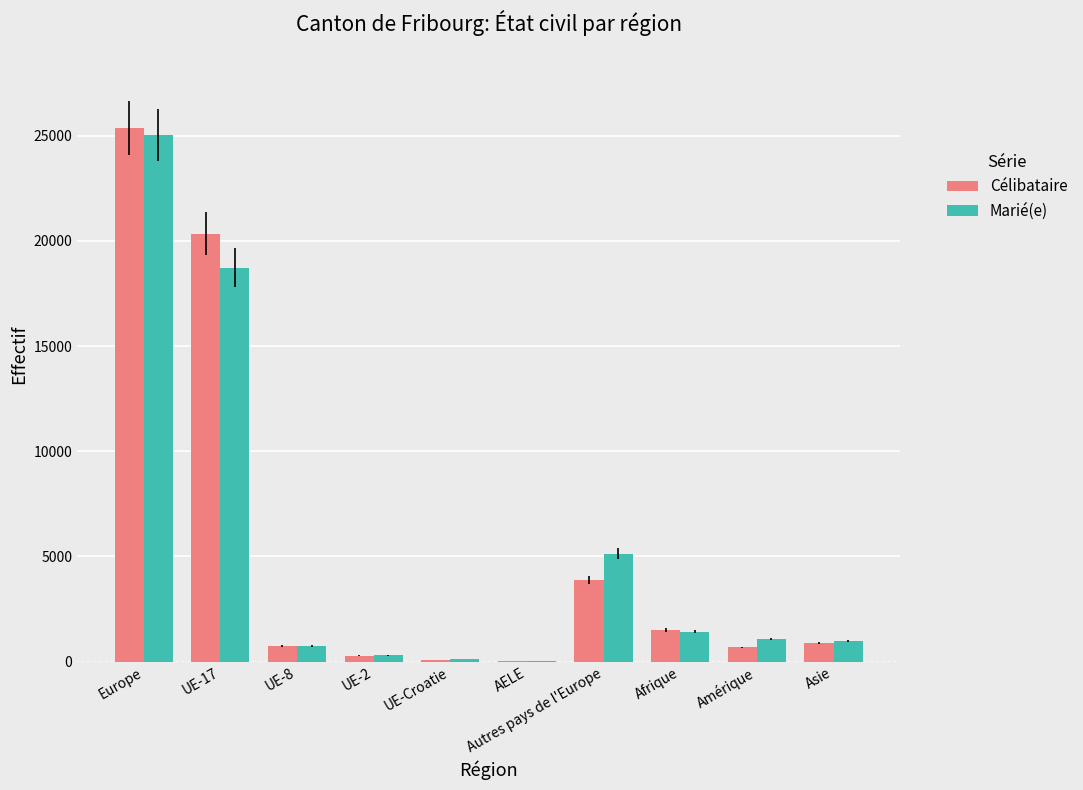

At which category does the chart reach its peak across all series?

Europe